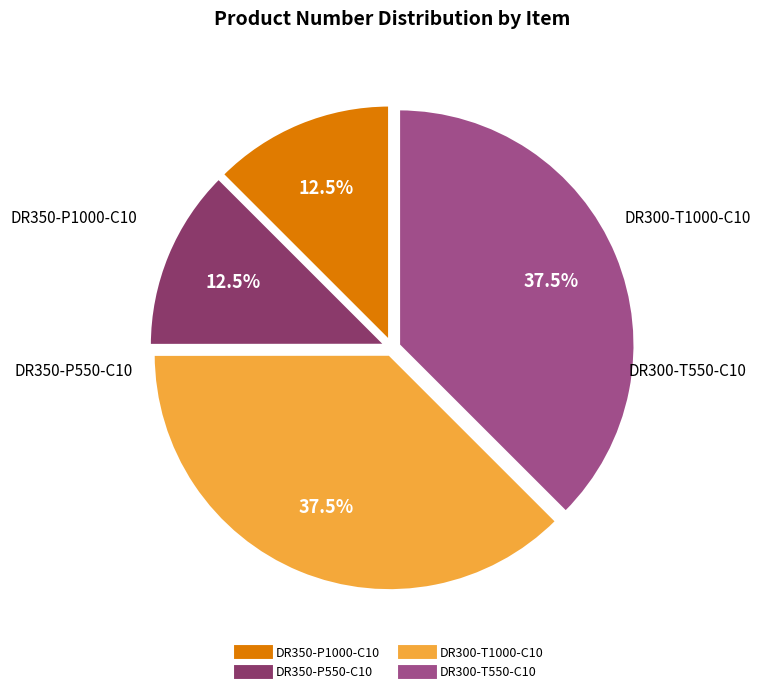

Approximately how many times larger is the value at DR300-T1000-C10 compared to DR350-P1000-C10?

3.0